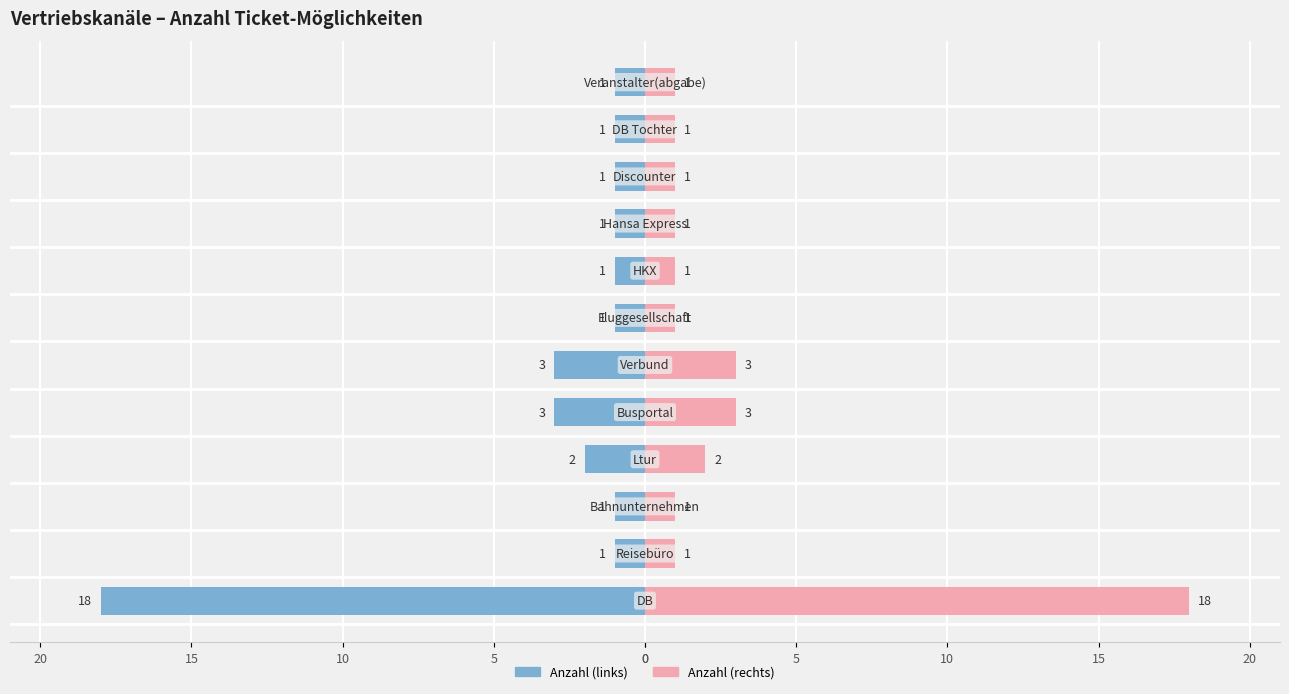

What is the value of the Vertriebskanal (links) bar at the 4th from the left?

-2